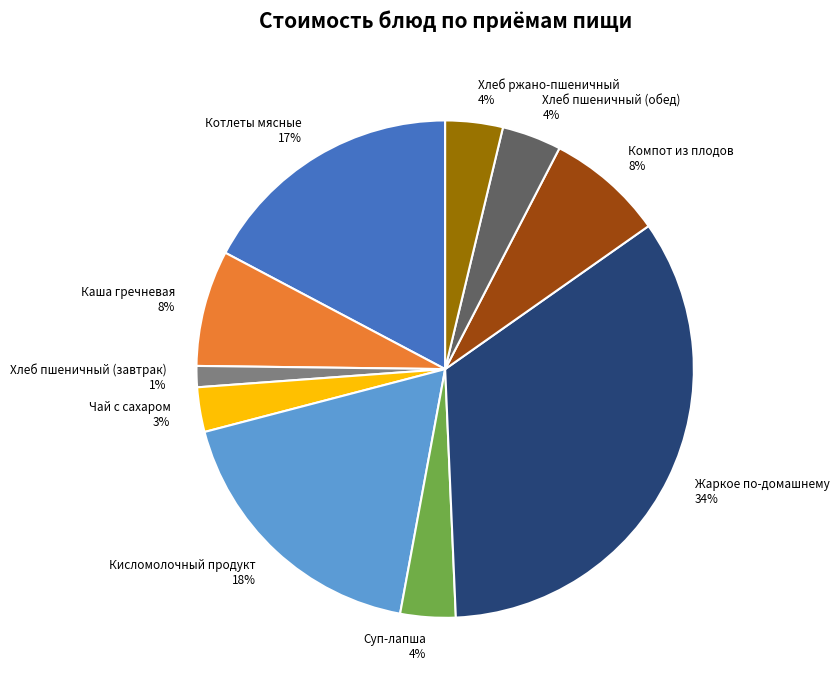

Is the sum of Жаркое по-домашнему 34% and Суп-лапша 4% greater than half?

No